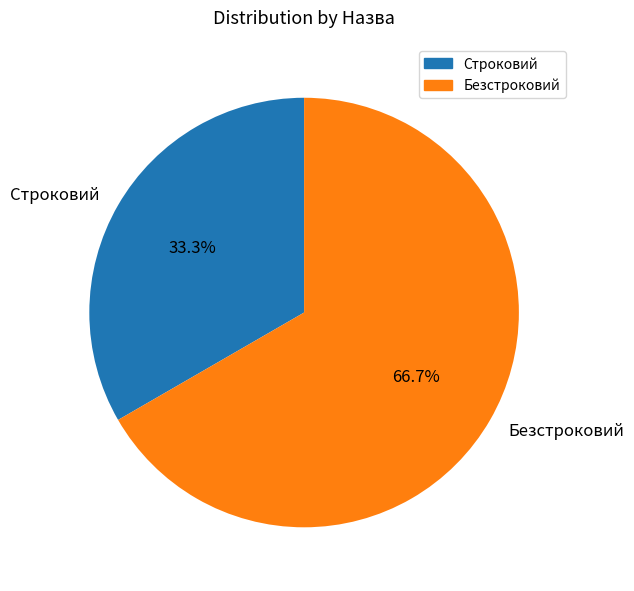

Does any single category account for the majority?

Yes